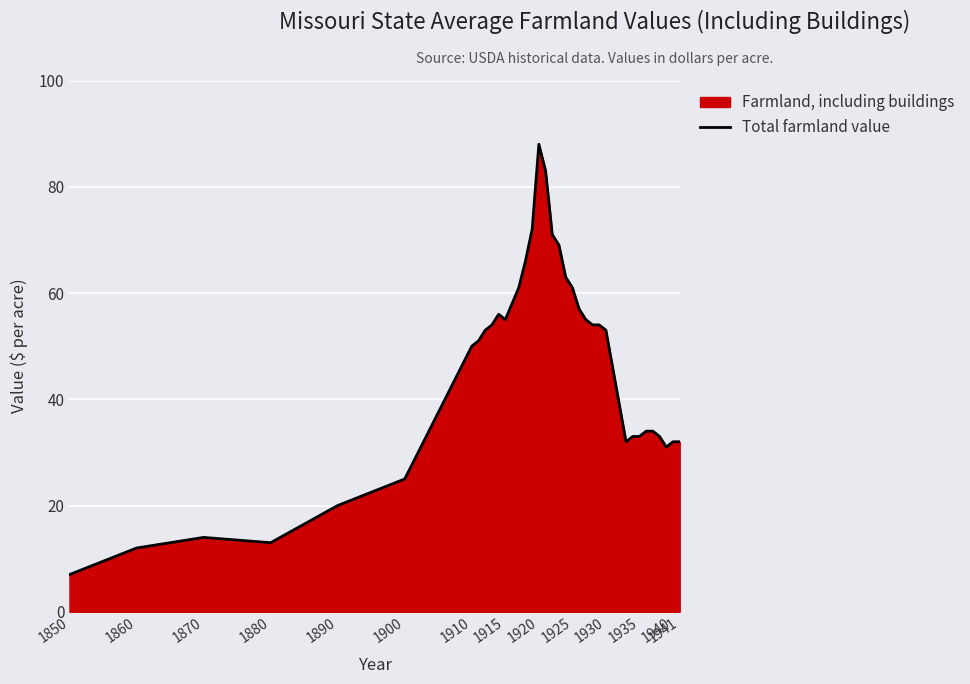

The value at 1870 is 14. True or false?

True